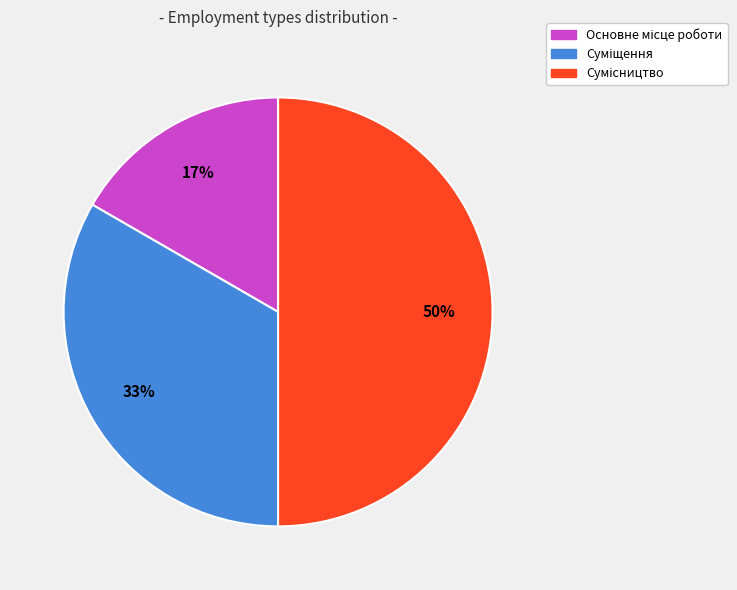

To the nearest percent, what is the average slice percentage?

33%